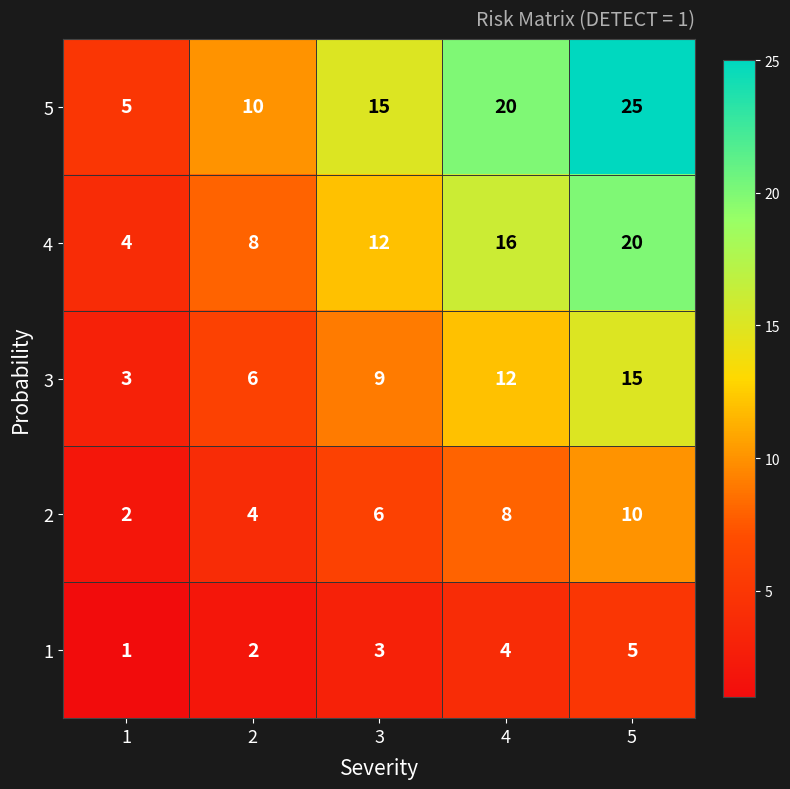

Count the 1 values in the range 2 to 4.

3